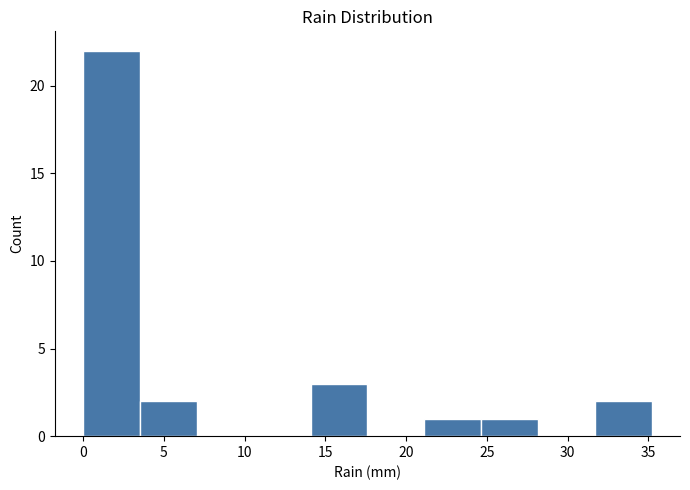

Reading left to right, transcribe this chart: for each bar, give the range it covers on the x-axis and its height. Neither the bar edges nor the heights are printed on the chart, so give them approximately, as read against the axes.

0.0 to 3.5: 22
3.5 to 7.0: 2
7.0 to 10.5: 0
10.5 to 14.0: 0
14.0 to 17.5: 3
17.5 to 21.0: 0
21.0 to 24.5: 1
24.5 to 28.0: 1
28.0 to 31.5: 0
31.5 to 35.0: 2